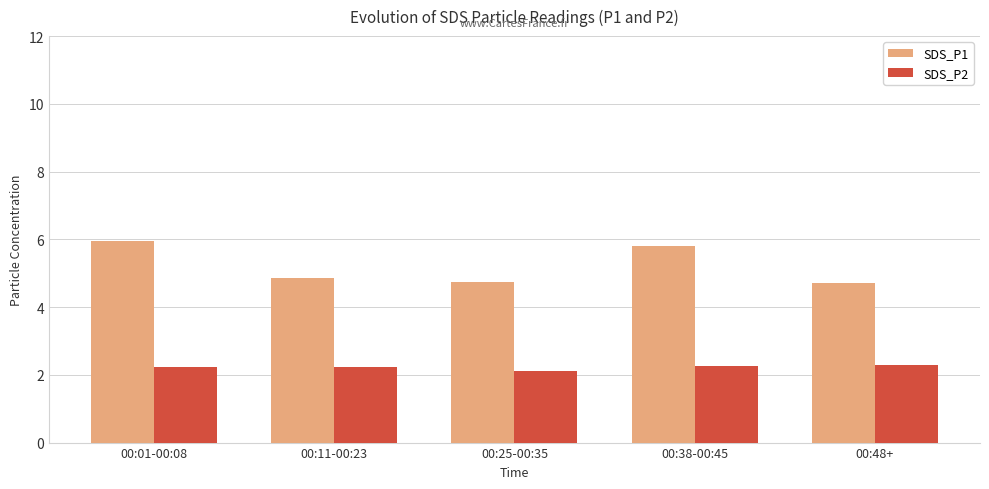

How many bars are there in total?

10